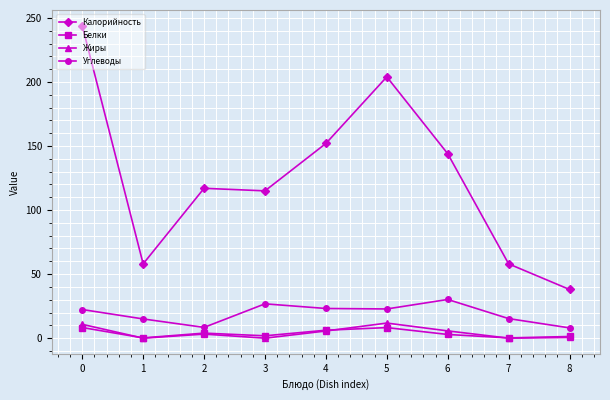

What is the lowest value of the Углеводы series?

8.0